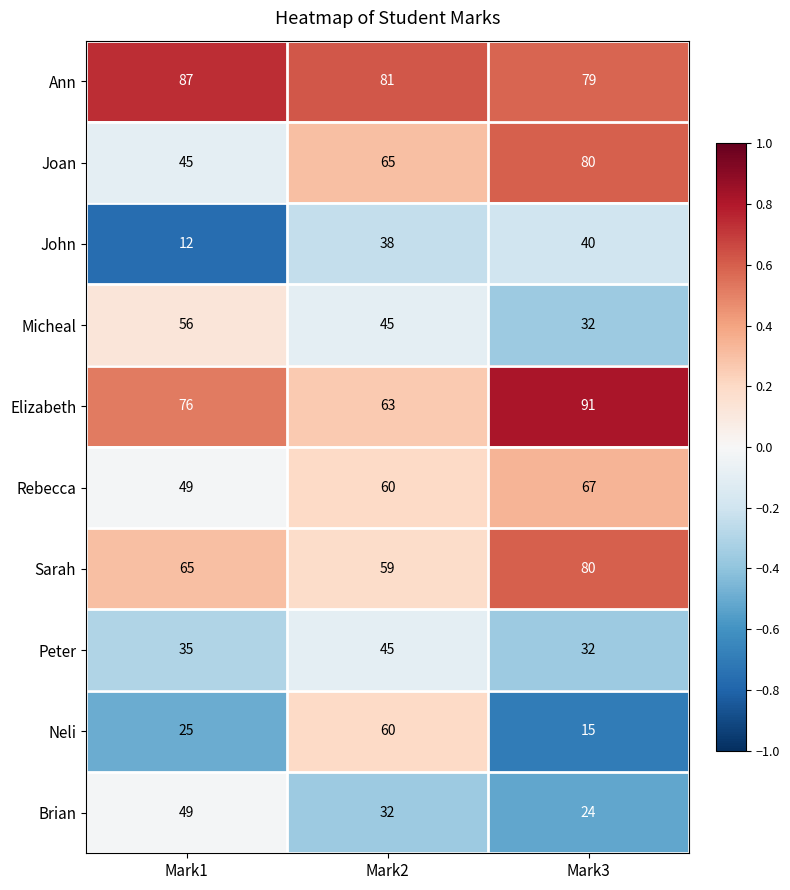

Is the value of Rebecca at Mark2 greater than the value of Joan at Mark1?

Yes